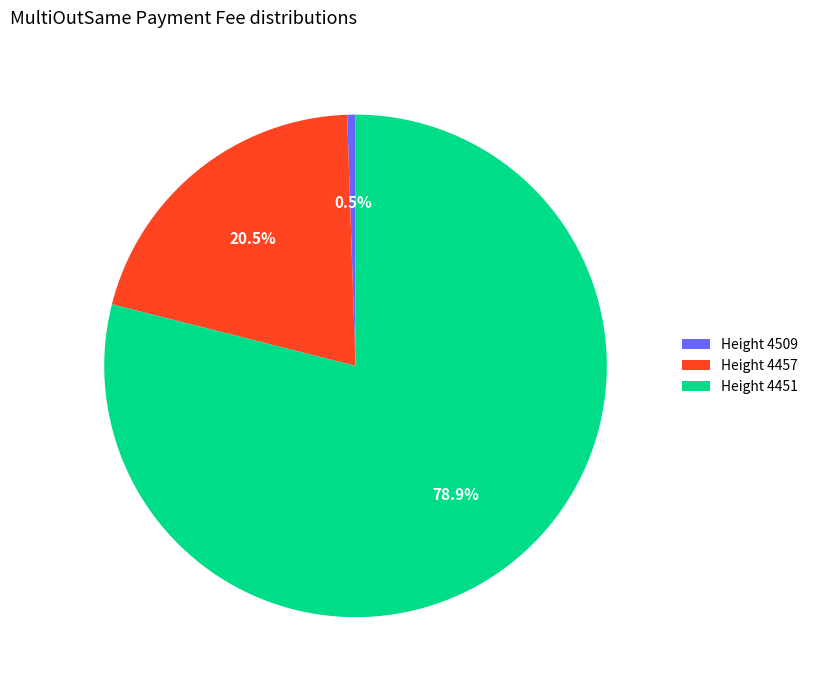

Rank the categories by value from lowest to highest.

Height 4509, Height 4457, Height 4451